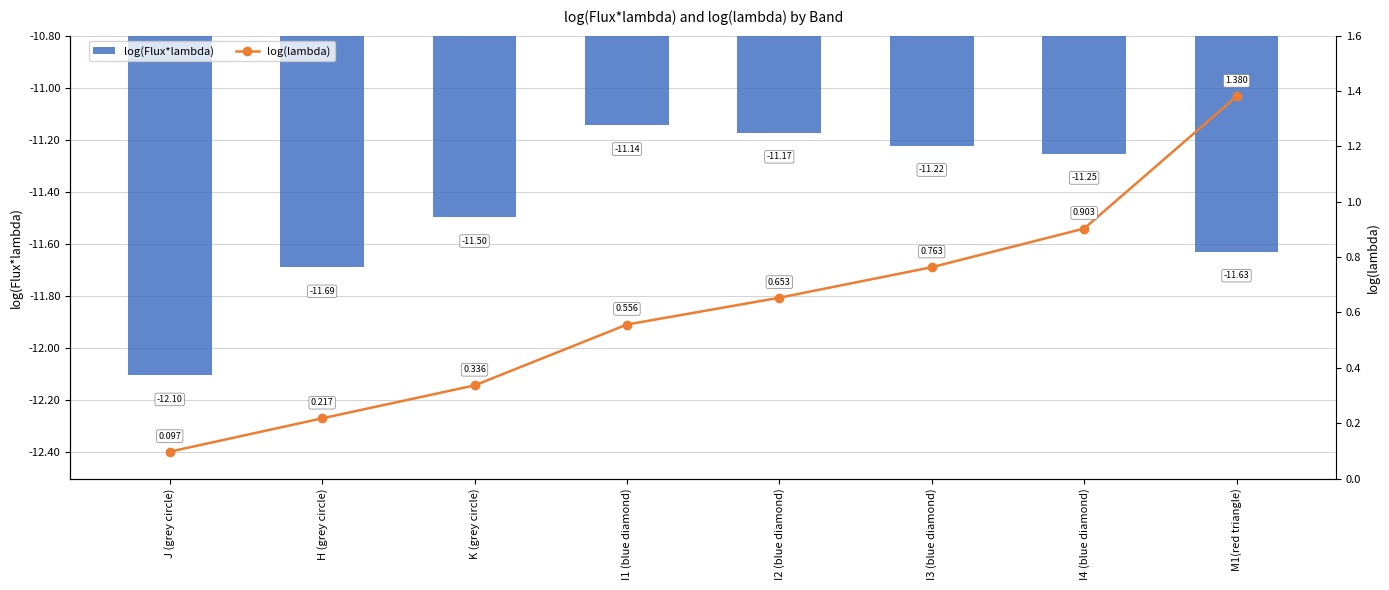

Which series has the widest spread of values?

log(lambda)